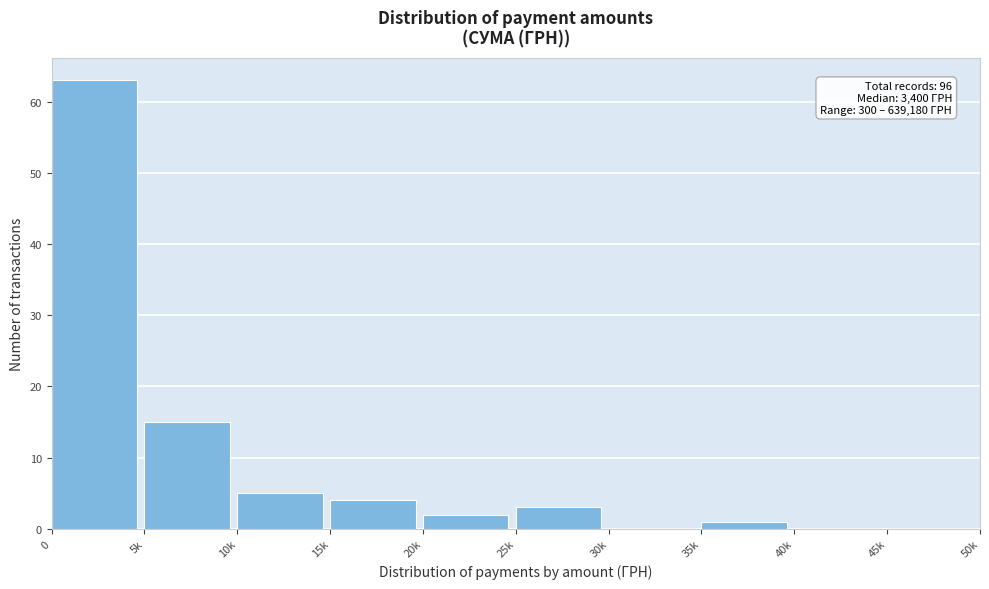

Reading left to right, transcribe all the data shown in this chart.

0=63	5k=15	10k=5	15k=4	20k=2	25k=3	30k=0	35k=1	40k=0	45k=0